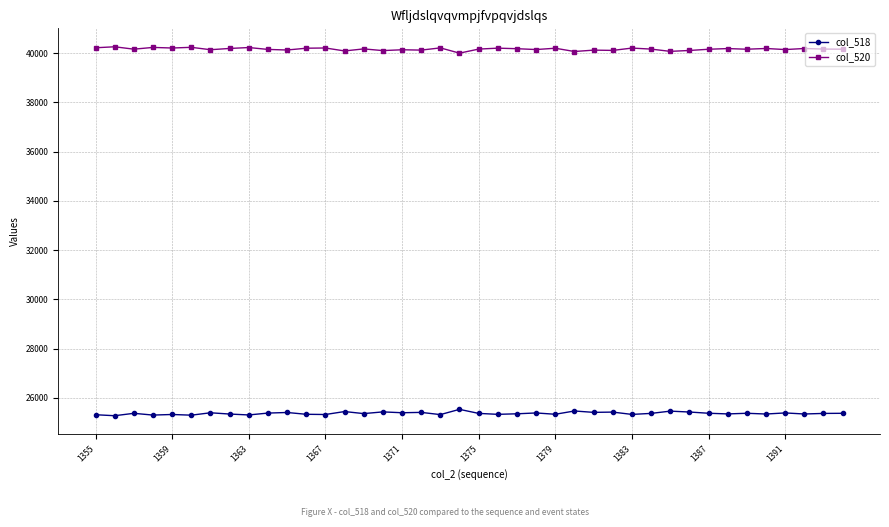

How many distinct data groups are displayed?

2